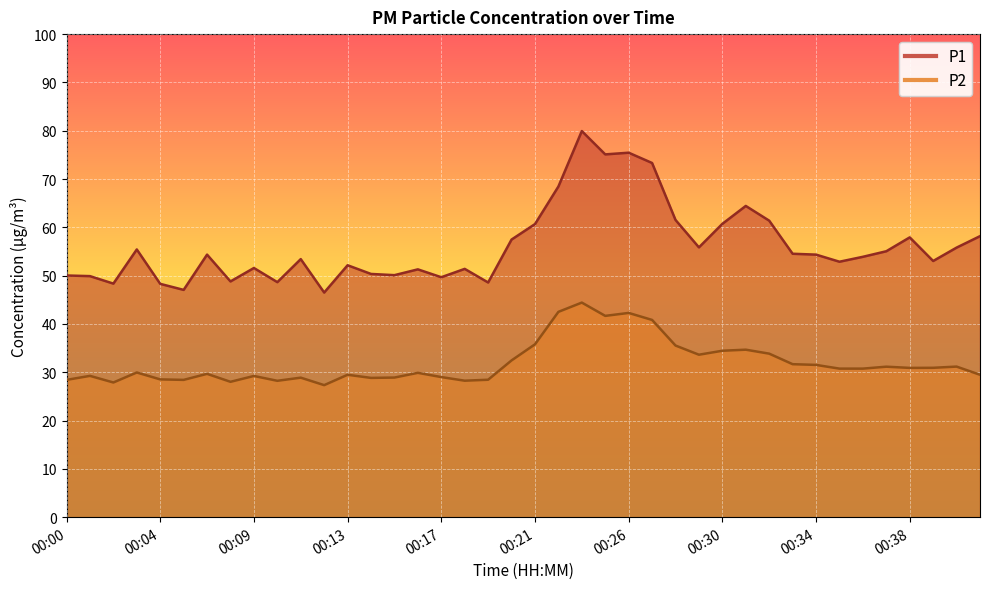

Reading left to right, extract all data points from this chart.

P1: 00:00=50.0	00:01=49.9	00:02=48.4	00:03=55.4	00:04=48.3	00:05=47.0	00:06=54.4	00:08=48.8	00:09=51.6	00:10=48.6	00:11=53.4	00:12=46.5	00:13=52.1	00:14=50.4	00:15=50.1	00:16=51.3	00:17=49.7	00:18=51.4	00:19=48.6	00:20=57.5	00:21=60.7	00:22=68.5	00:24=79.9	00:25=75.1	00:26=75.5	00:27=73.3	00:28=61.5	00:29=55.9	00:30=60.7	00:31=64.4	00:32=61.4	00:33=54.5	00:34=54.4	00:35=52.9	00:36=53.9	00:37=55.0	00:38=57.9	00:39=53.0	00:40=55.8	00:41=58.2
P2: 00:00=28.4	00:01=29.2	00:02=27.9	00:03=29.9	00:04=28.5	00:05=28.4	00:06=29.7	00:08=28.0	00:09=29.2	00:10=28.2	00:11=28.9	00:12=27.3	00:13=29.5	00:14=28.8	00:15=28.9	00:16=29.9	00:17=29.0	00:18=28.2	00:19=28.4	00:20=32.5	00:21=35.8	00:22=42.5	00:24=44.4	00:25=41.7	00:26=42.3	00:27=40.8	00:28=35.5	00:29=33.6	00:30=34.5	00:31=34.7	00:32=33.9	00:33=31.7	00:34=31.5	00:35=30.8	00:36=30.8	00:37=31.1	00:38=30.9	00:39=30.9	00:40=31.2	00:41=29.5